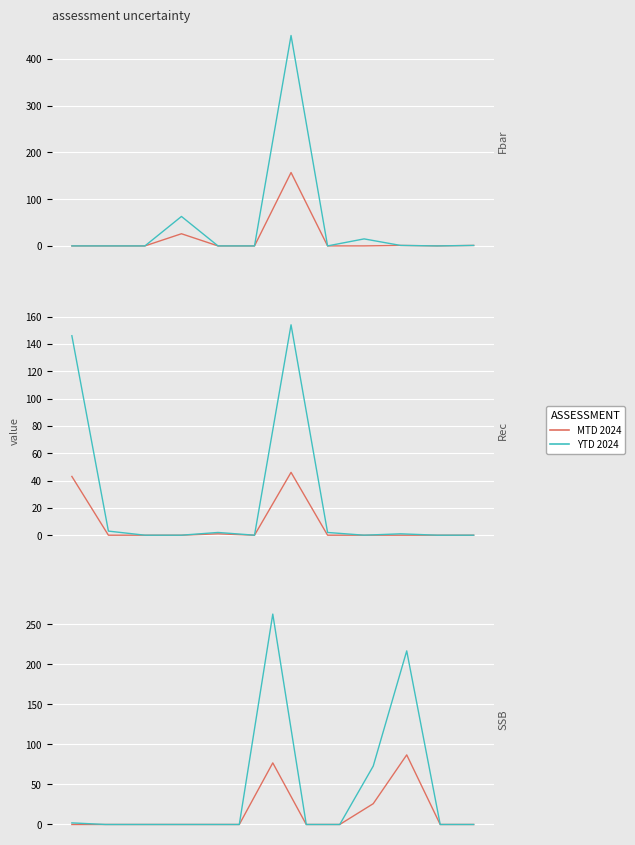

Count the number of data series in this chart.

2